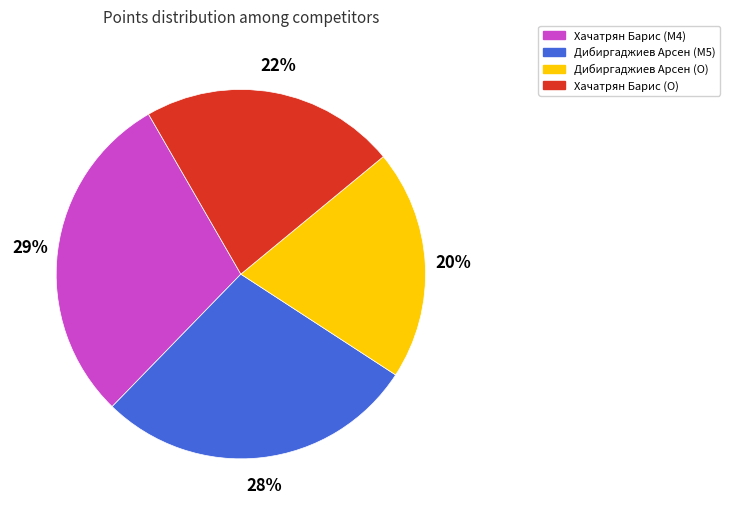

Rank the categories by value from lowest to highest.

Дибиргаджиев Арсен (O), Хачатрян Барис (O), Дибиргаджиев Арсен (M5), Хачатрян Барис (M4)